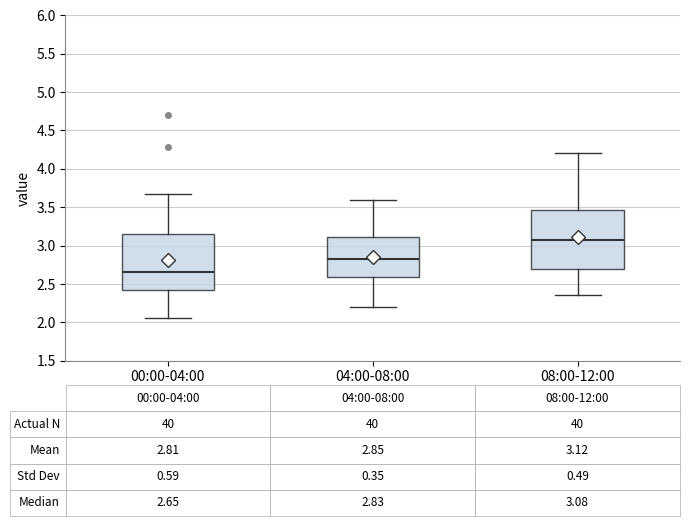

Which box's median line is the lowest?

00:00-04:00